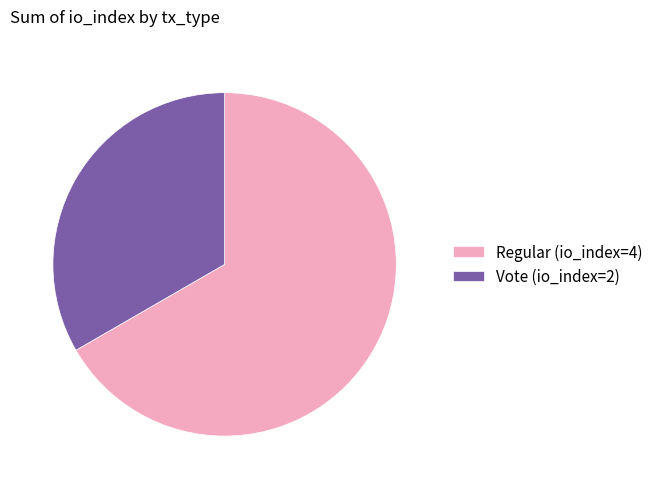

Combined, do Vote (io_index=2) and Regular (io_index=4) account for over 50%?

Yes